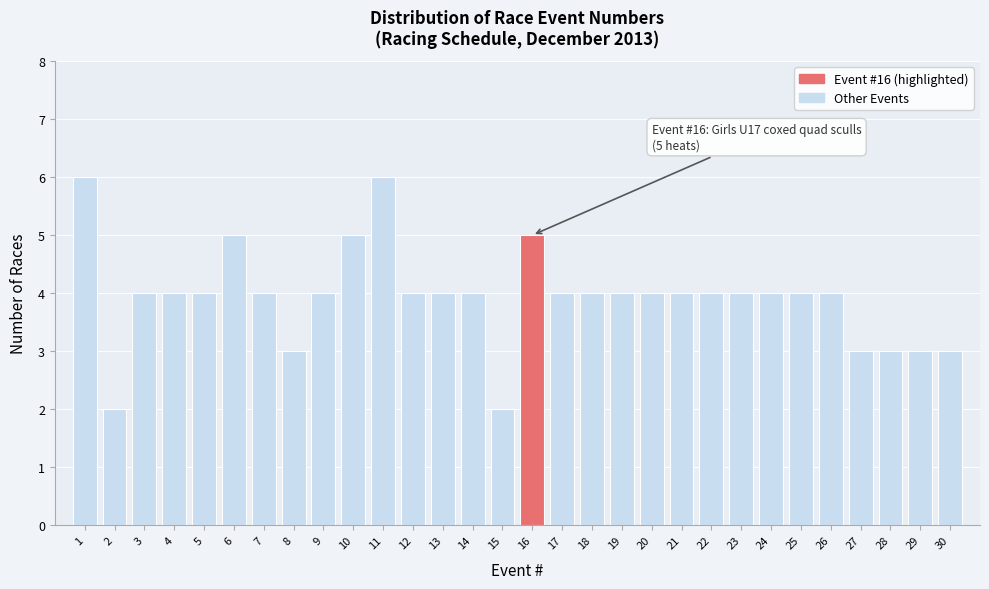

Reading right to left, list all the values displayed in this chart.

30=3	29=3	28=3	27=3	26=4	25=4	24=4	23=4	22=4	21=4	20=4	19=4	18=4	17=4	16=5	15=2	14=4	13=4	12=4	11=6	10=5	9=4	8=3	7=4	6=5	5=4	4=4	3=4	2=2	1=6